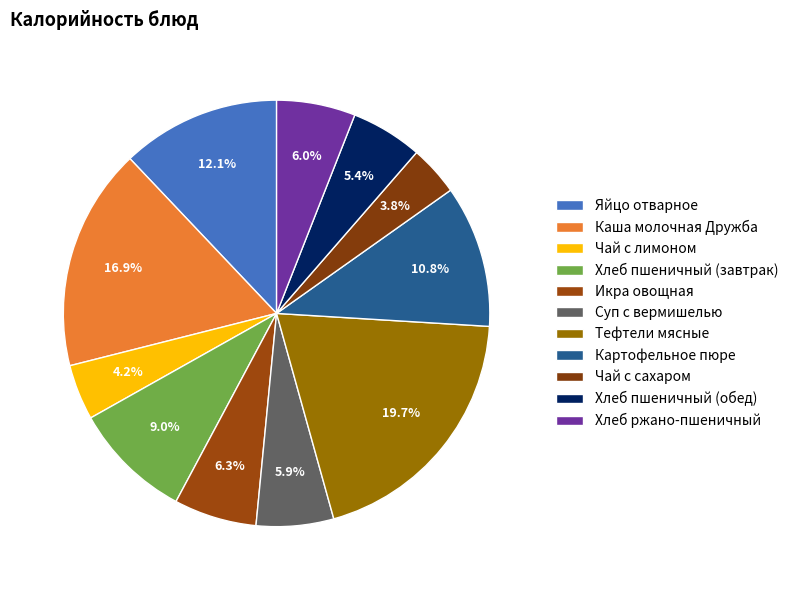

To the nearest percent, what is the difference between the largest and smallest slice percentages?

16%